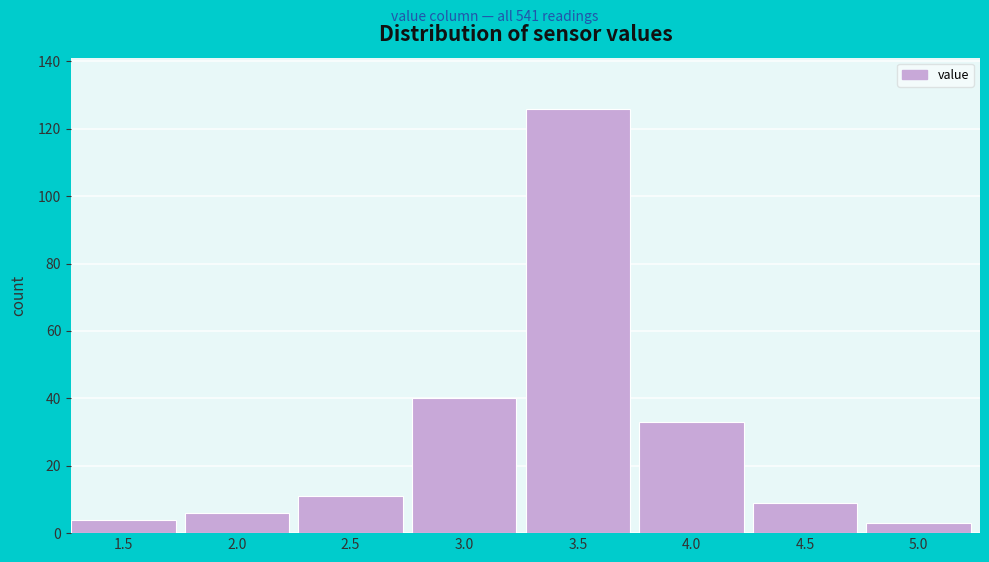

Reading right to left, list all the values displayed in this chart.

5.0=3	4.5=9	4.0=33	3.5=126	3.0=40	2.5=11	2.0=6	1.5=4